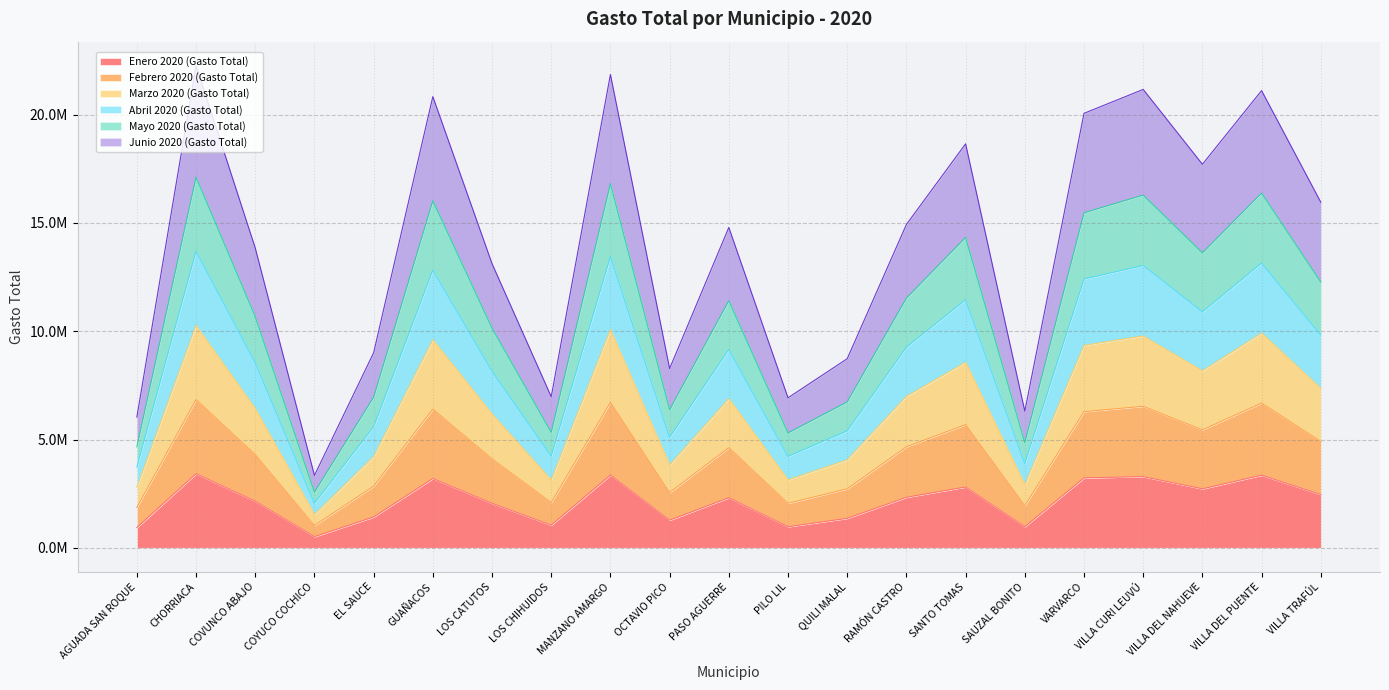

At which label is Enero 2020 (Gasto Total) closest to 1966921?

LOS CATUTOS